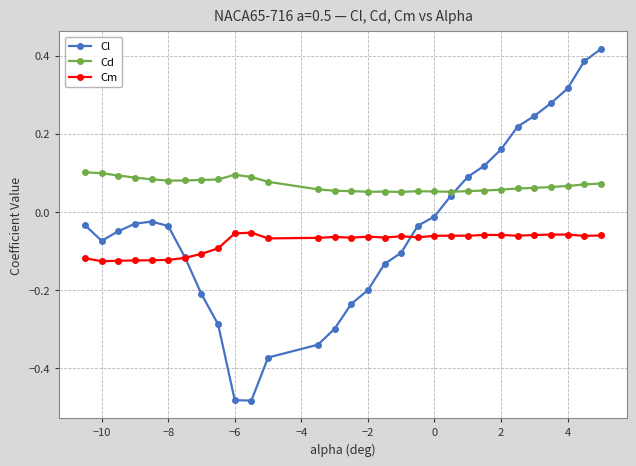

How many times do Cd and Cl cross each other?

1